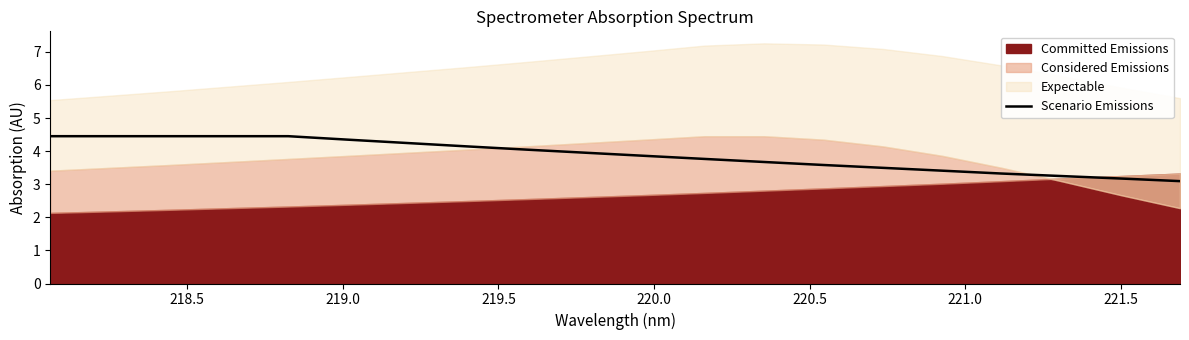

Read the value at 220.5.

4.3